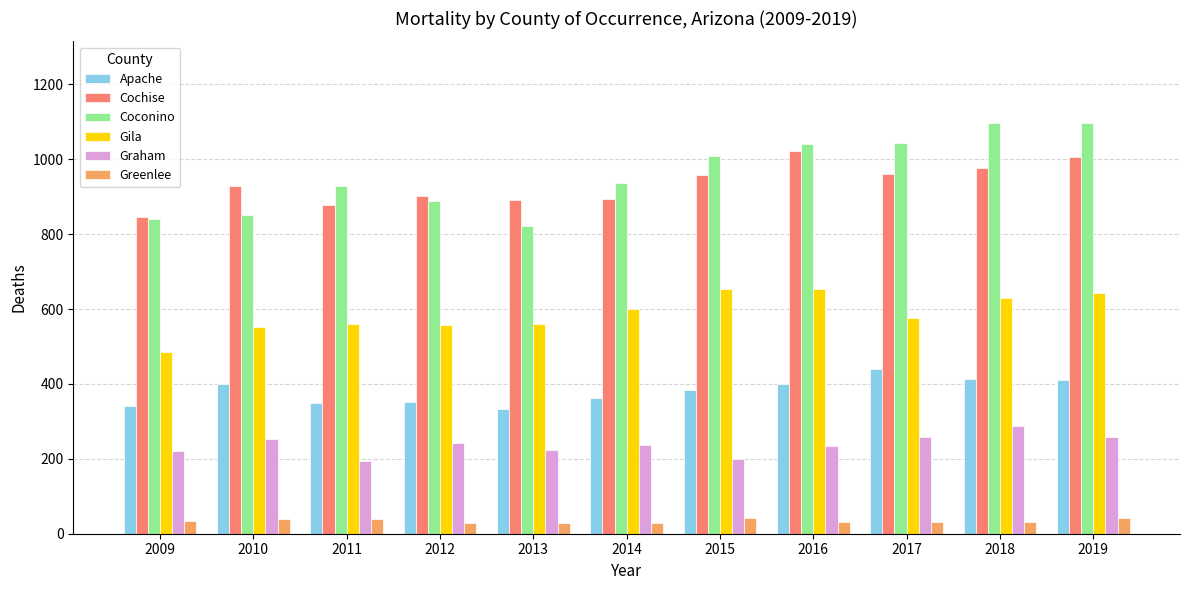

Which series changed the most between 2014 and 2018?

Coconino